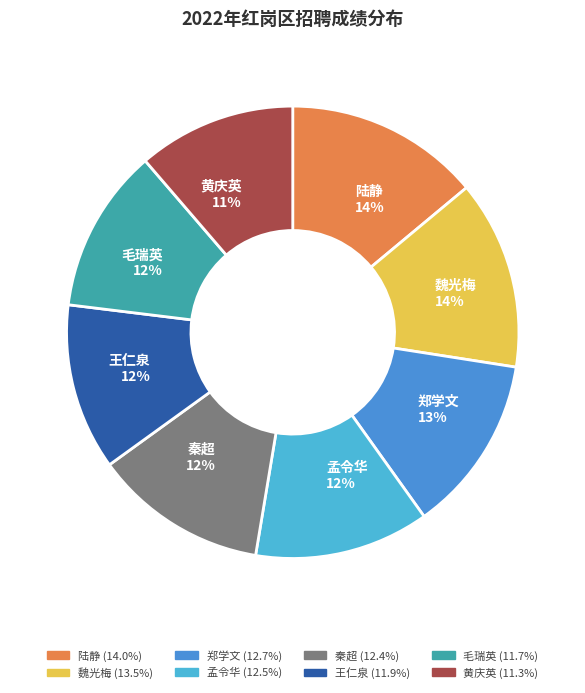

What is the ratio of the value at 黄庆英 to the value at 秦超?

0.9